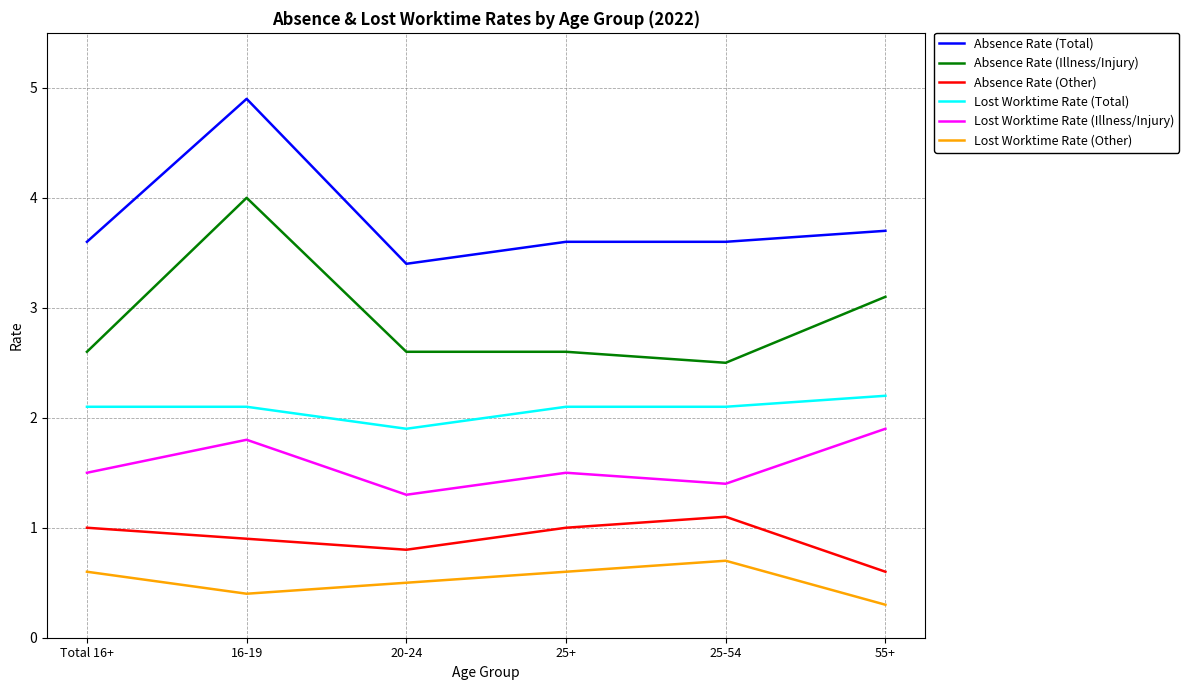

True or false: Lost Worktime Rate (Other) and Absence Rate (Other) intersect in this chart.

False